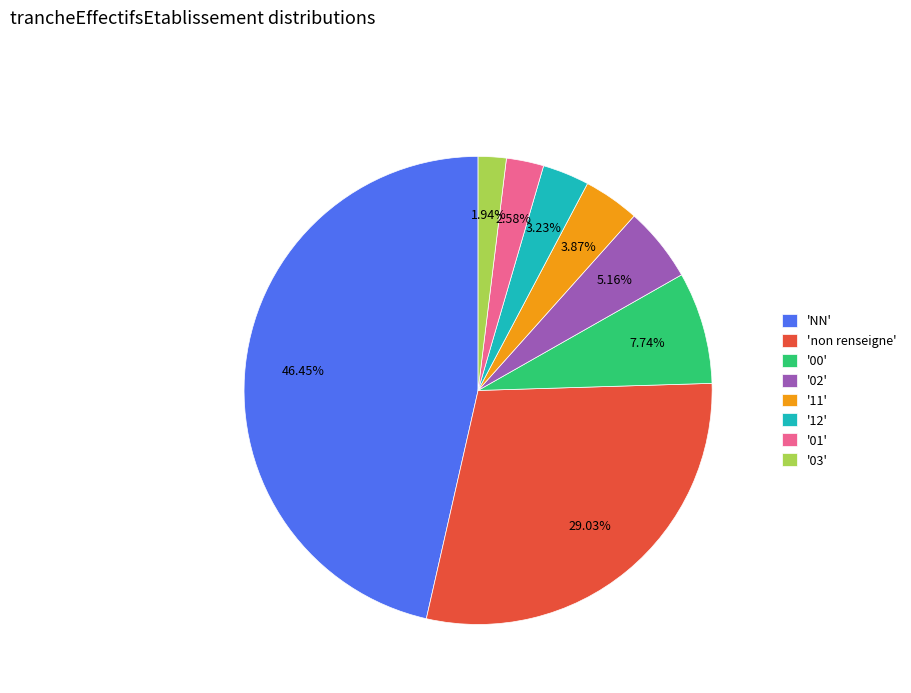

Is there a majority slice in this chart?

No